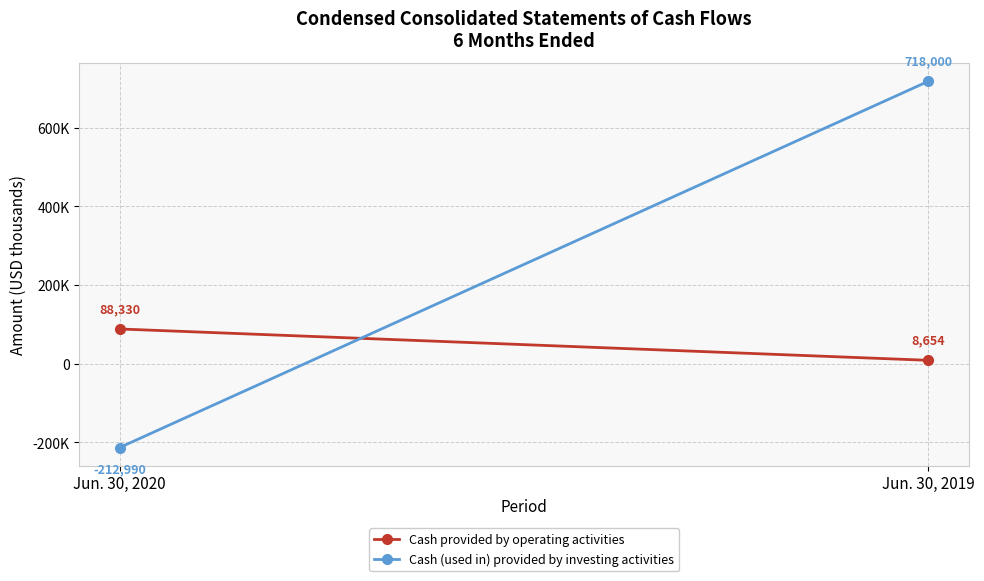

What is the sum of all Cash (used in) provided by investing activities values?

505010